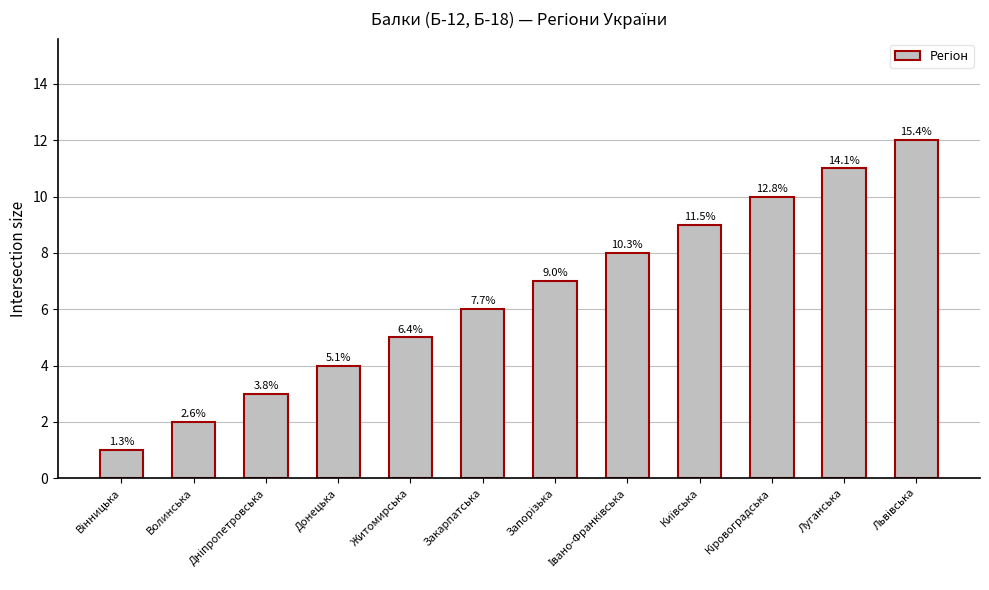

How many bars are there in total?

12